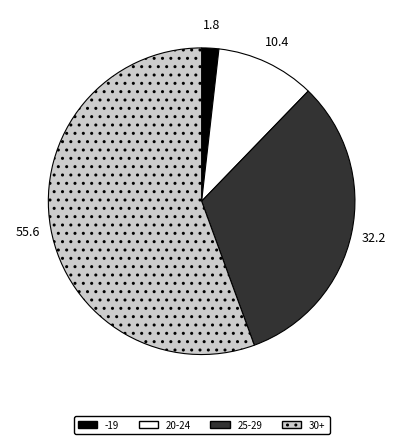

Is the sum of 20-24 and 25-29 greater than half?

No